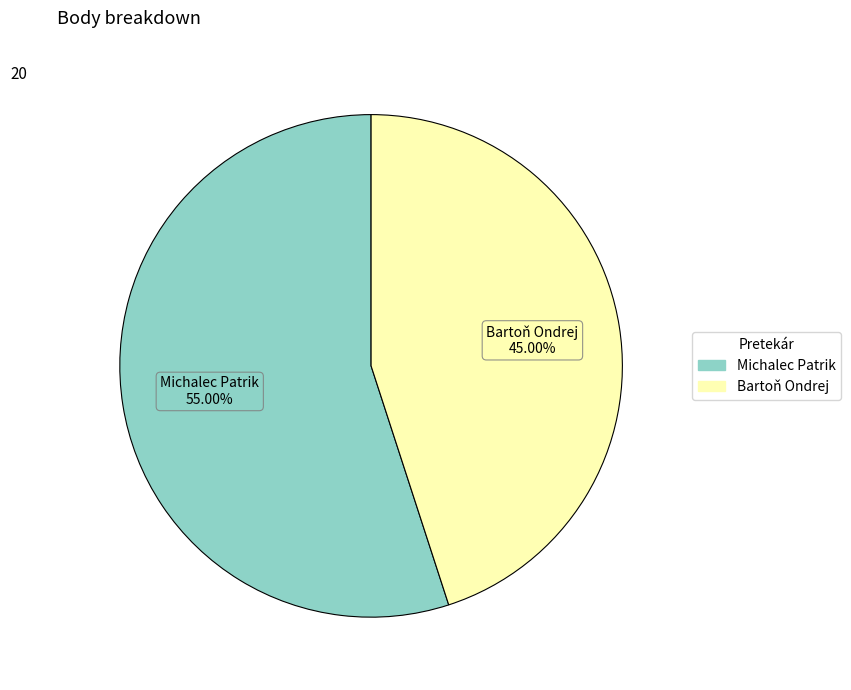

How much of the chart is everything except Bartoň Ondrej?

55.0%